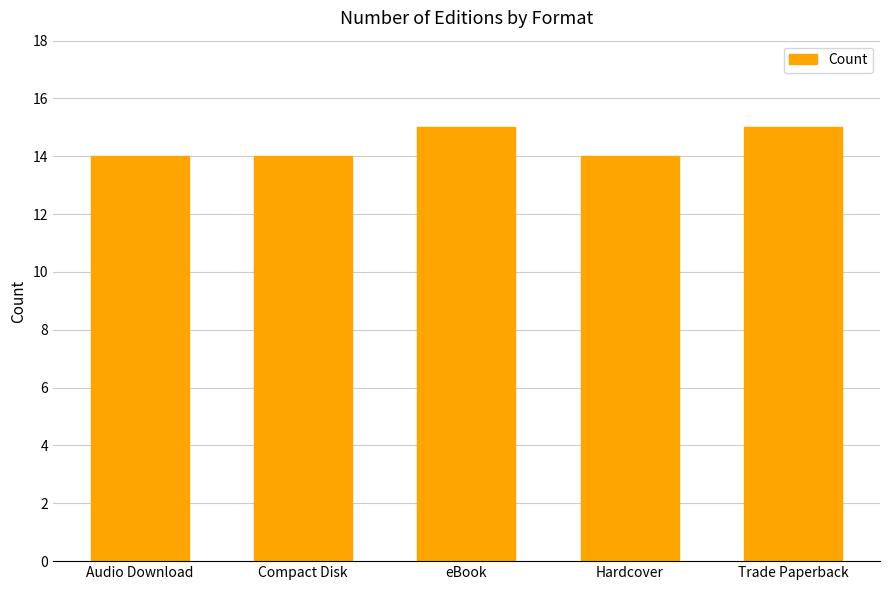

Approximately how many times larger is the value at Compact Disk compared to Hardcover?

1.0